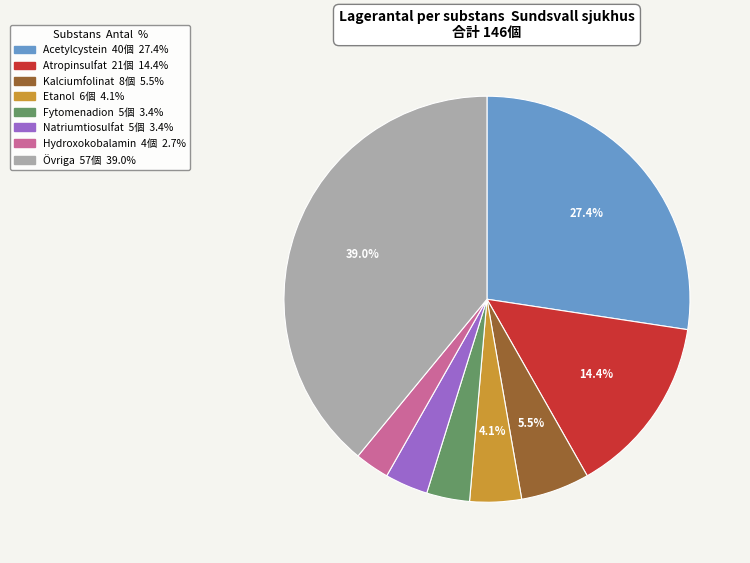

Count the number of slices in the pie.

8